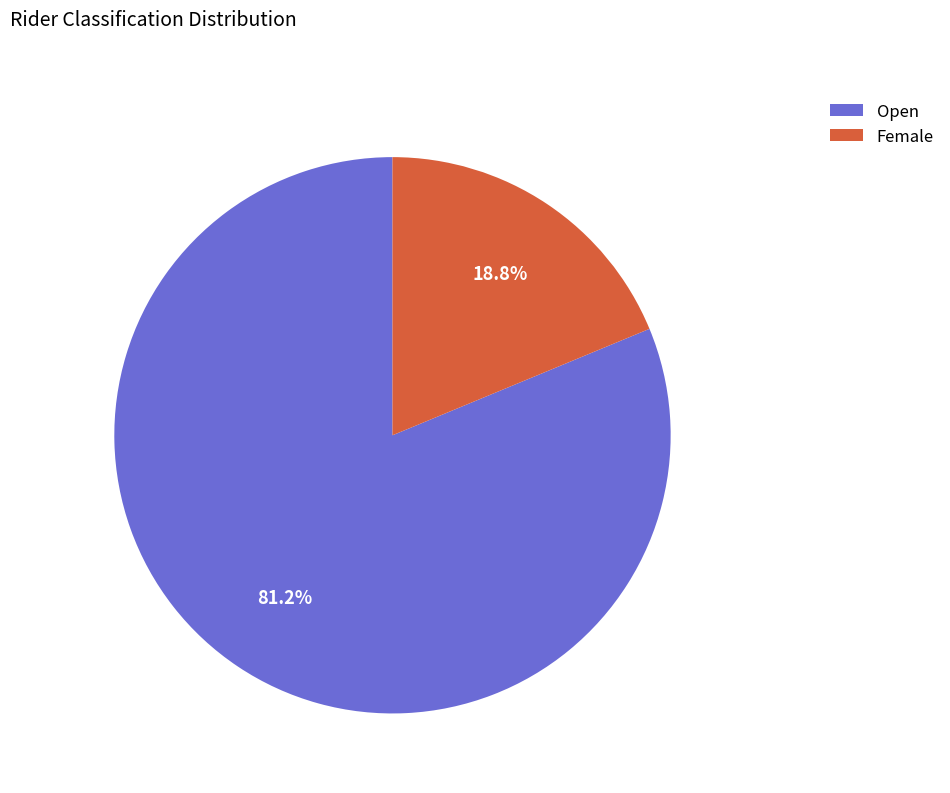

How many segments does this pie chart have?

2